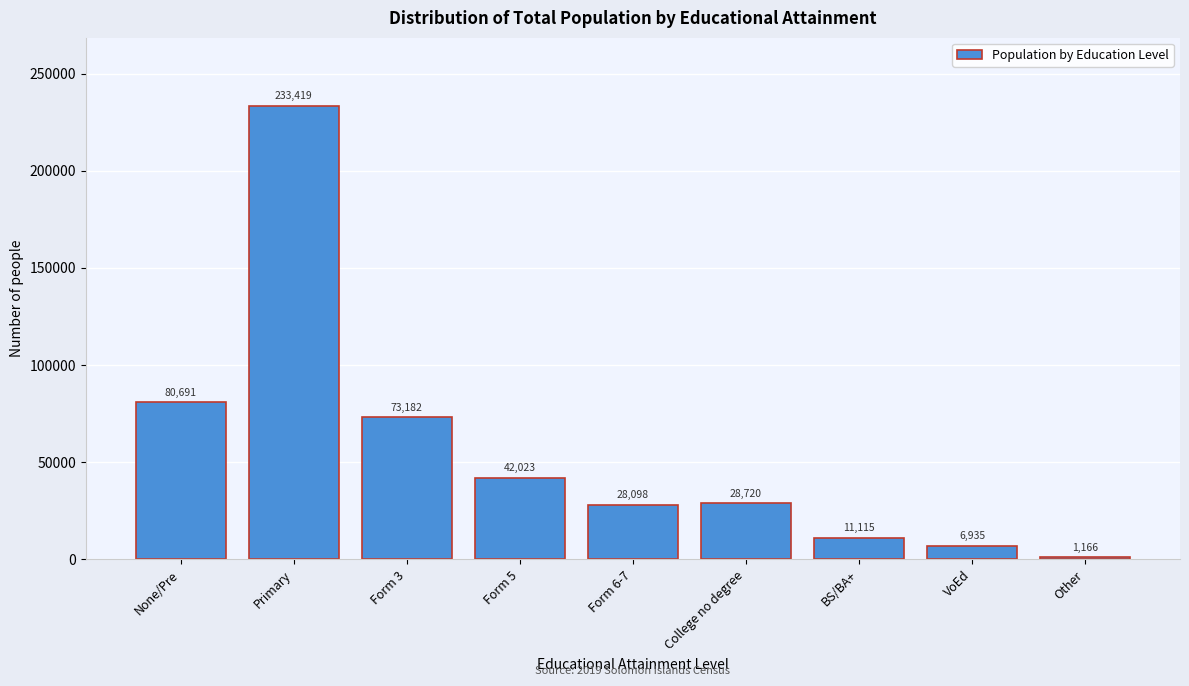

Reading right to left, what are all the values shown in this chart?

1166	6935	11115	28720	28098	42023	73182	233419	80691